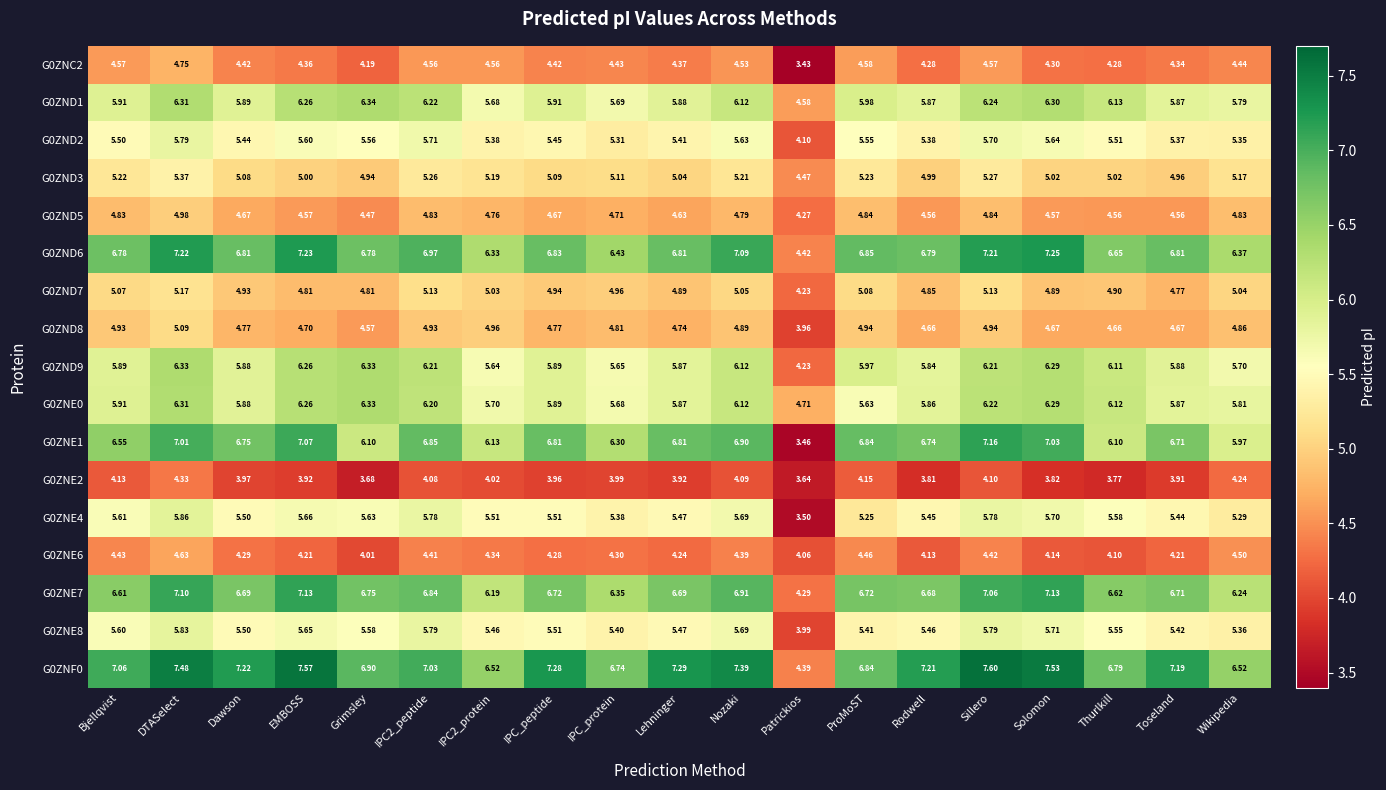

At which label does G0ZND3 first exceed 5?

Bjellqvist